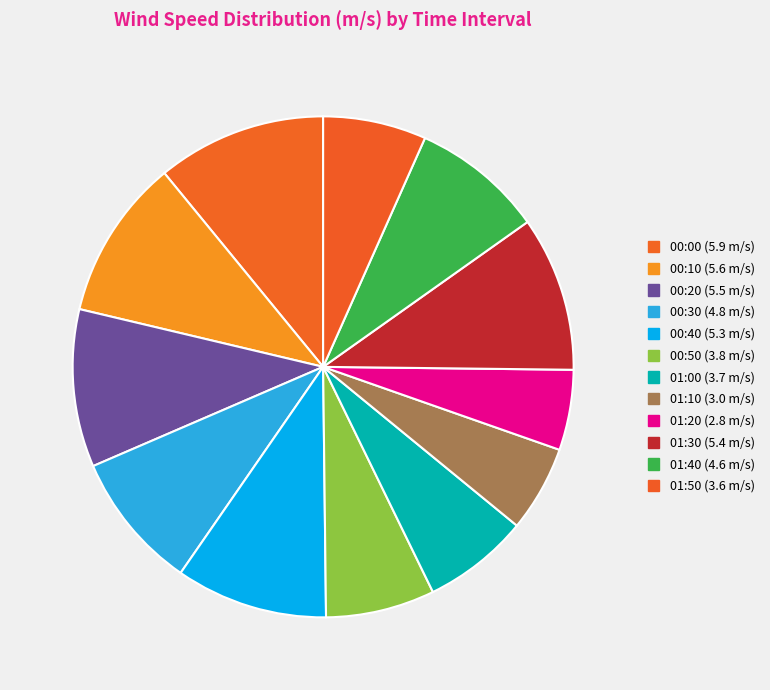

How many slices are in this pie chart?

12